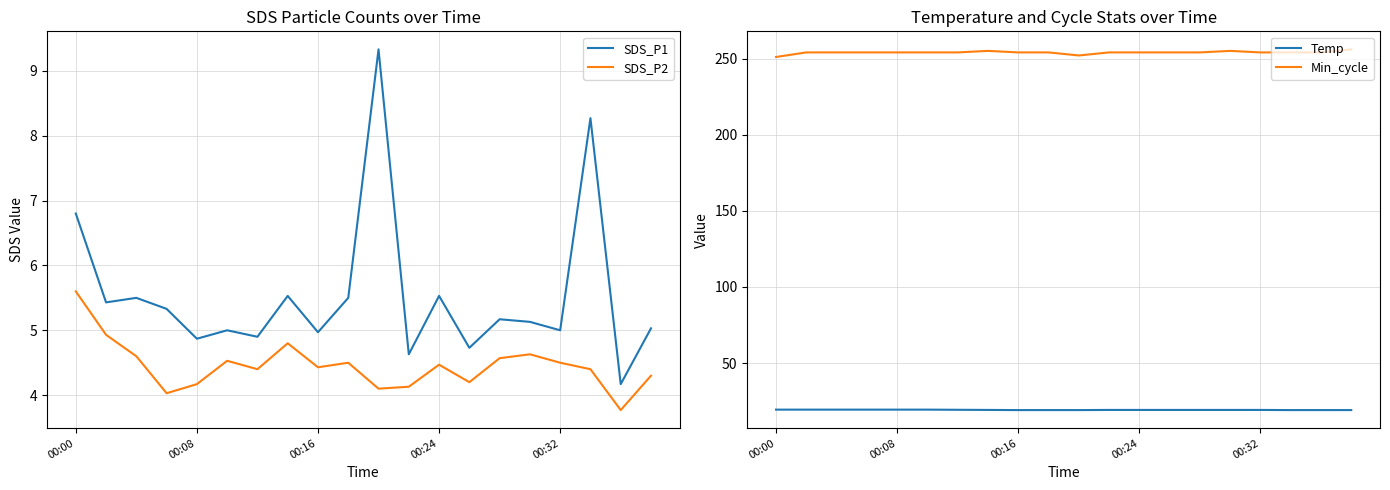

What is the value of the Temp point at the 9th from the left?

19.1